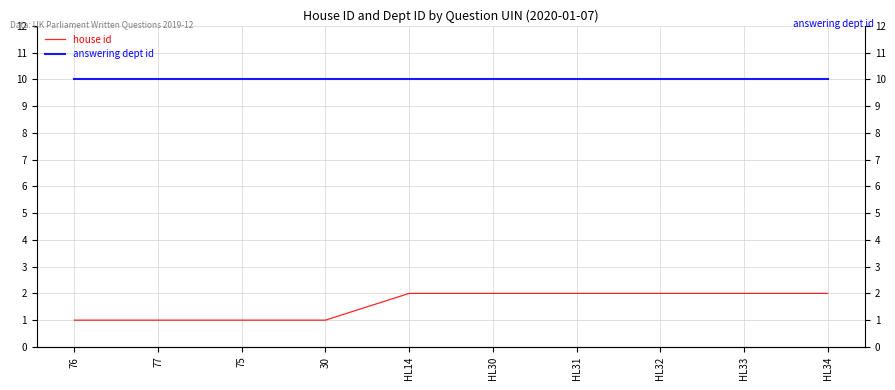

Which series has the largest total across all categories?

answering dept id